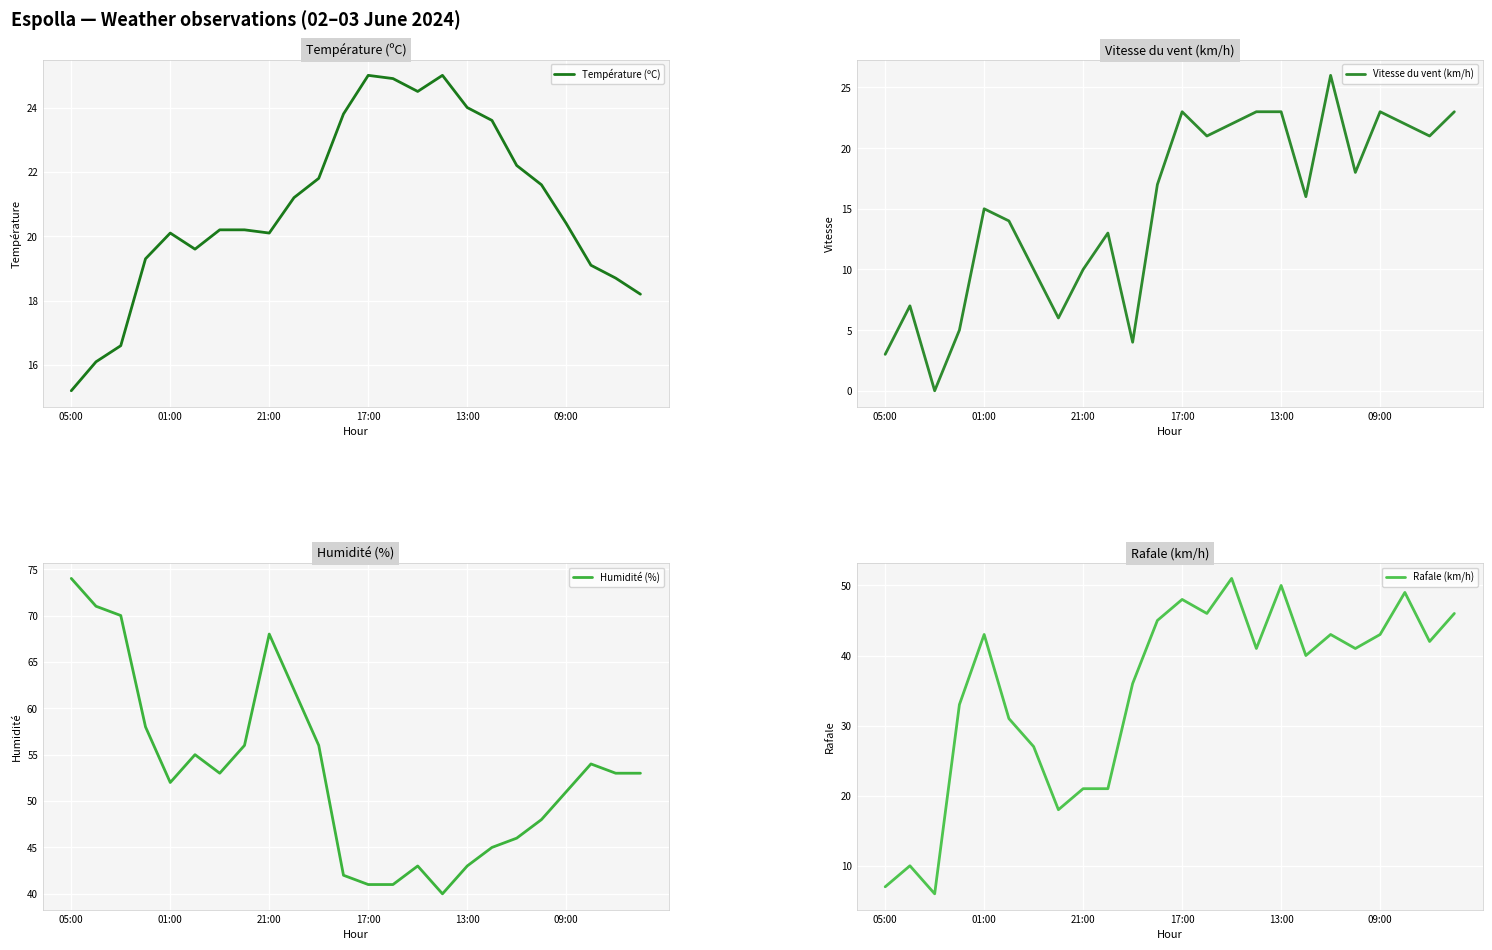

The Température (ºC) series shows 23.9 at 05:00. True or false?

False